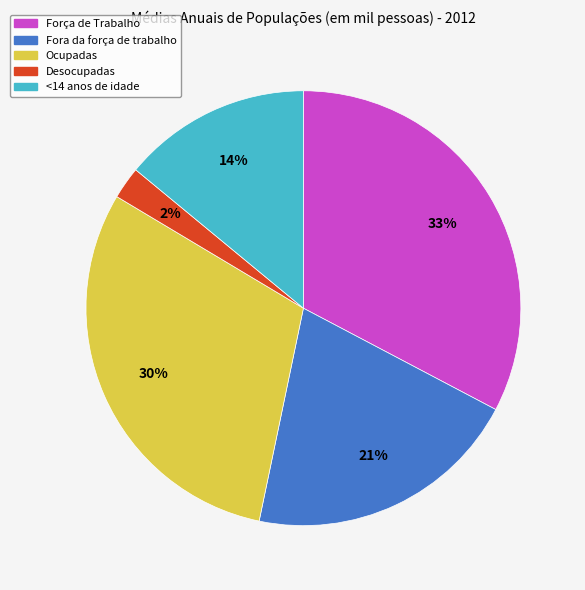

What is the smallest slice in the pie chart?

Desocupadas